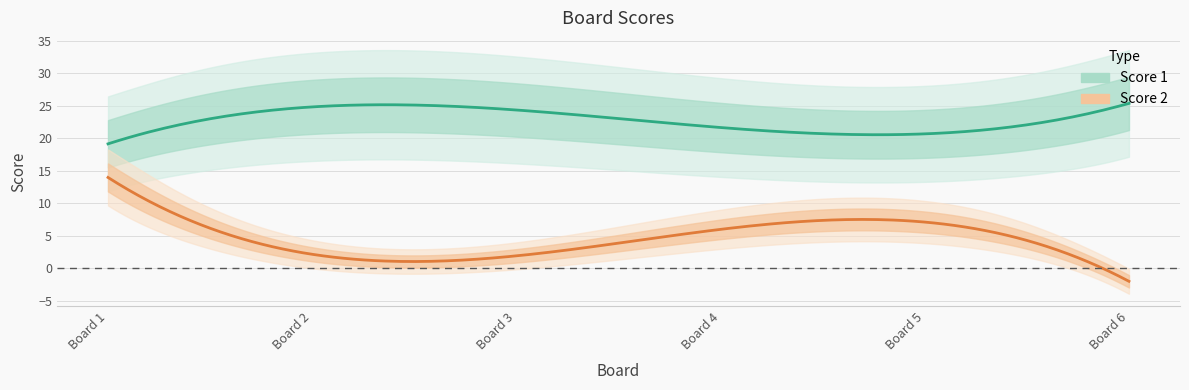

Is the value of Score 1 at 1 greater than the value of Score 2 at 2?

Yes